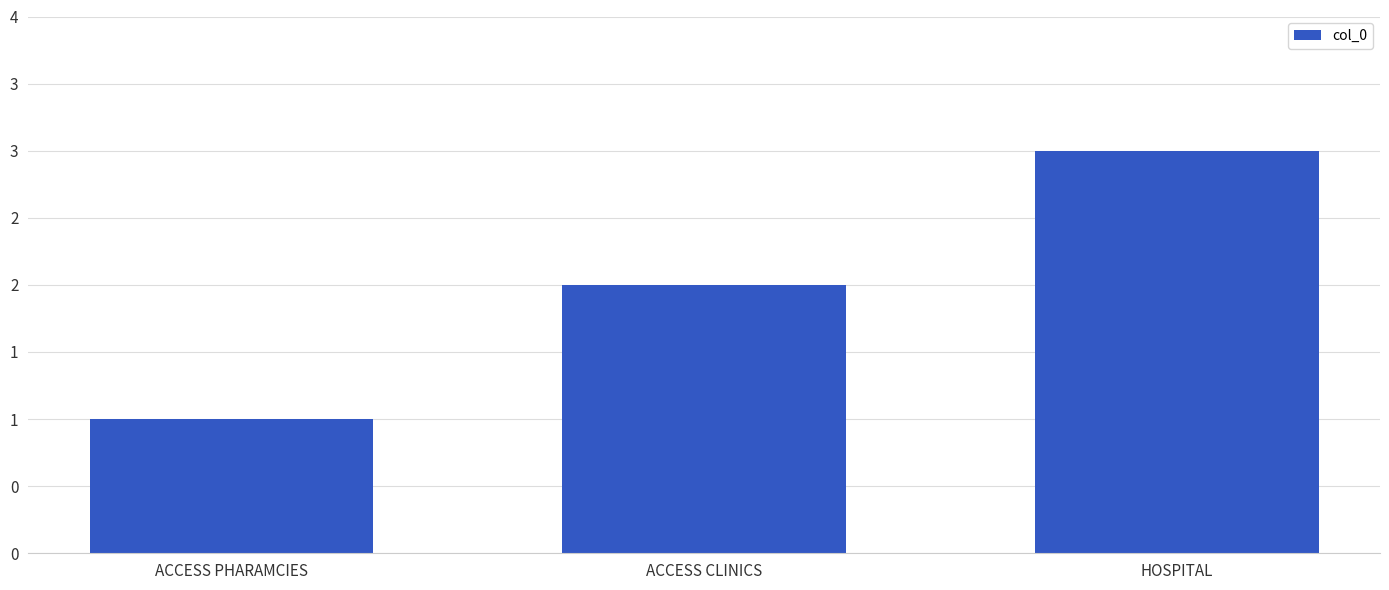

Are the bars horizontal?

No